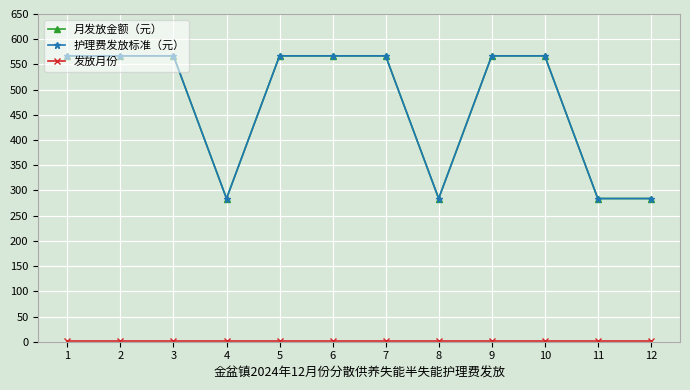

Reading left to right, transcribe all the data shown in this chart.

月发放金额（元）: 1=567	2=567	3=567	4=284	5=567	6=567	7=567	8=284	9=567	10=567	11=284	12=284
护理费发放标准（元）: 1=567	2=567	3=567	4=284	5=567	6=567	7=567	8=284	9=567	10=567	11=284	12=284
发放月份: 1=1	2=1	3=1	4=1	5=1	6=1	7=1	8=1	9=1	10=1	11=1	12=1